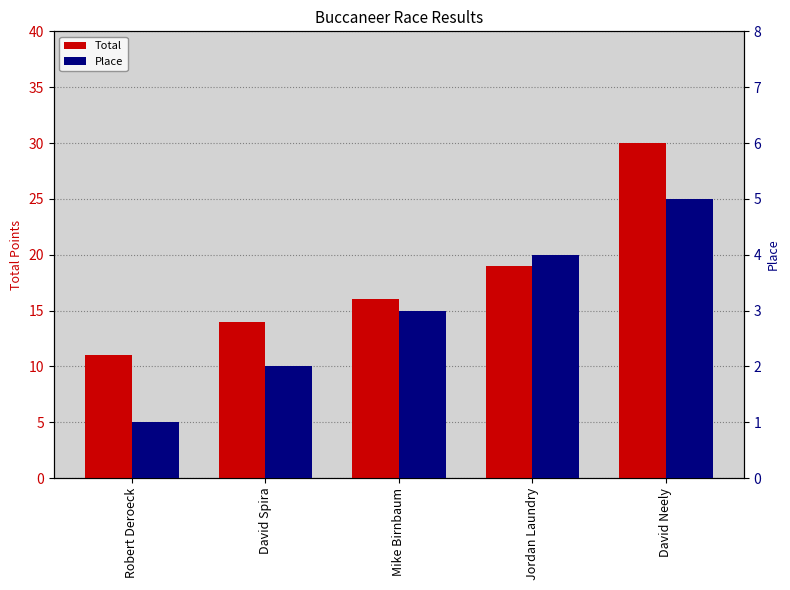

What is the difference between the highest and lowest values at Robert Deroeck?

10